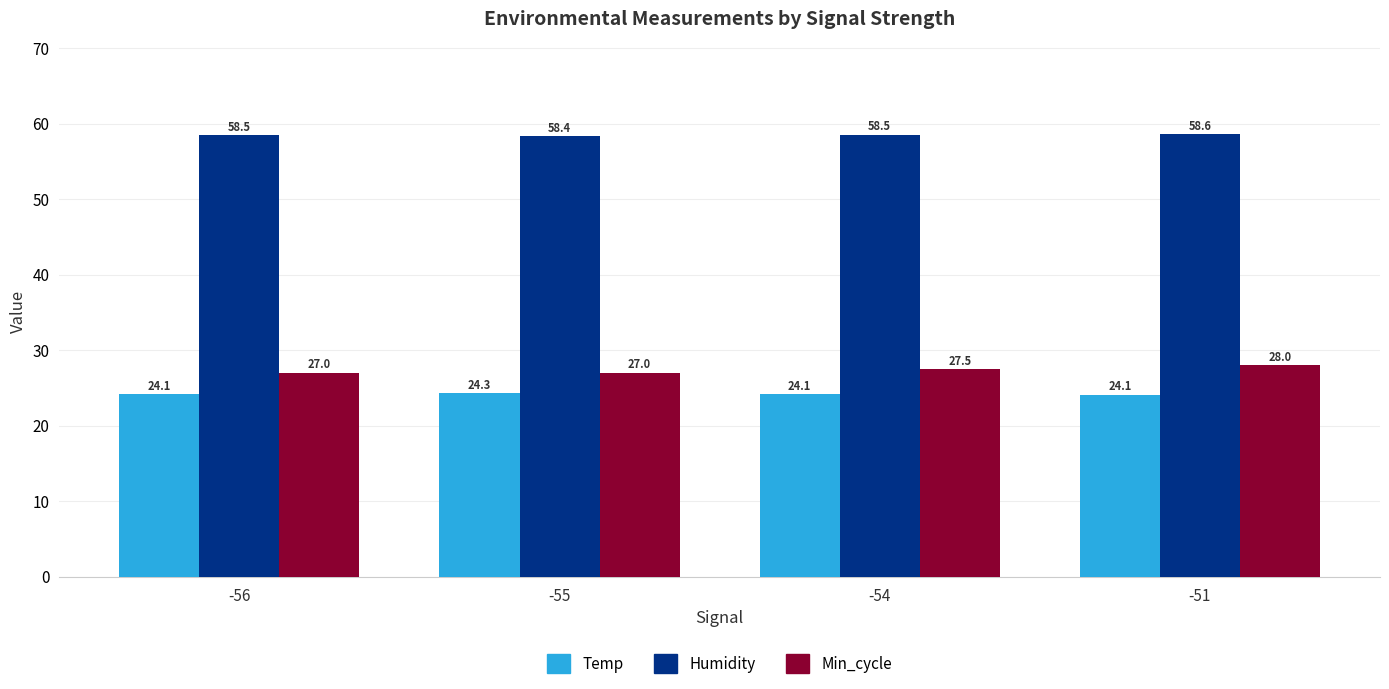

Between -56 and -54, which series saw the biggest shift?

Min_cycle